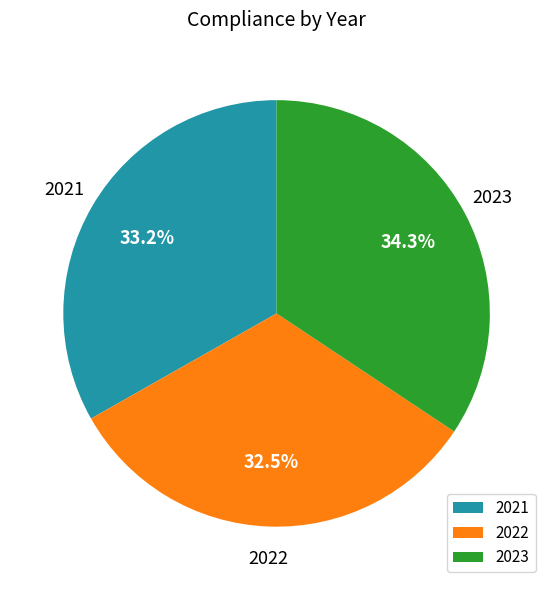

To the nearest percent, what is the combined percentage of 2021 and 2022?

66%